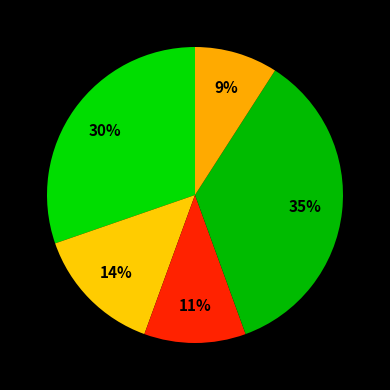

How many slices are in this pie chart?

5